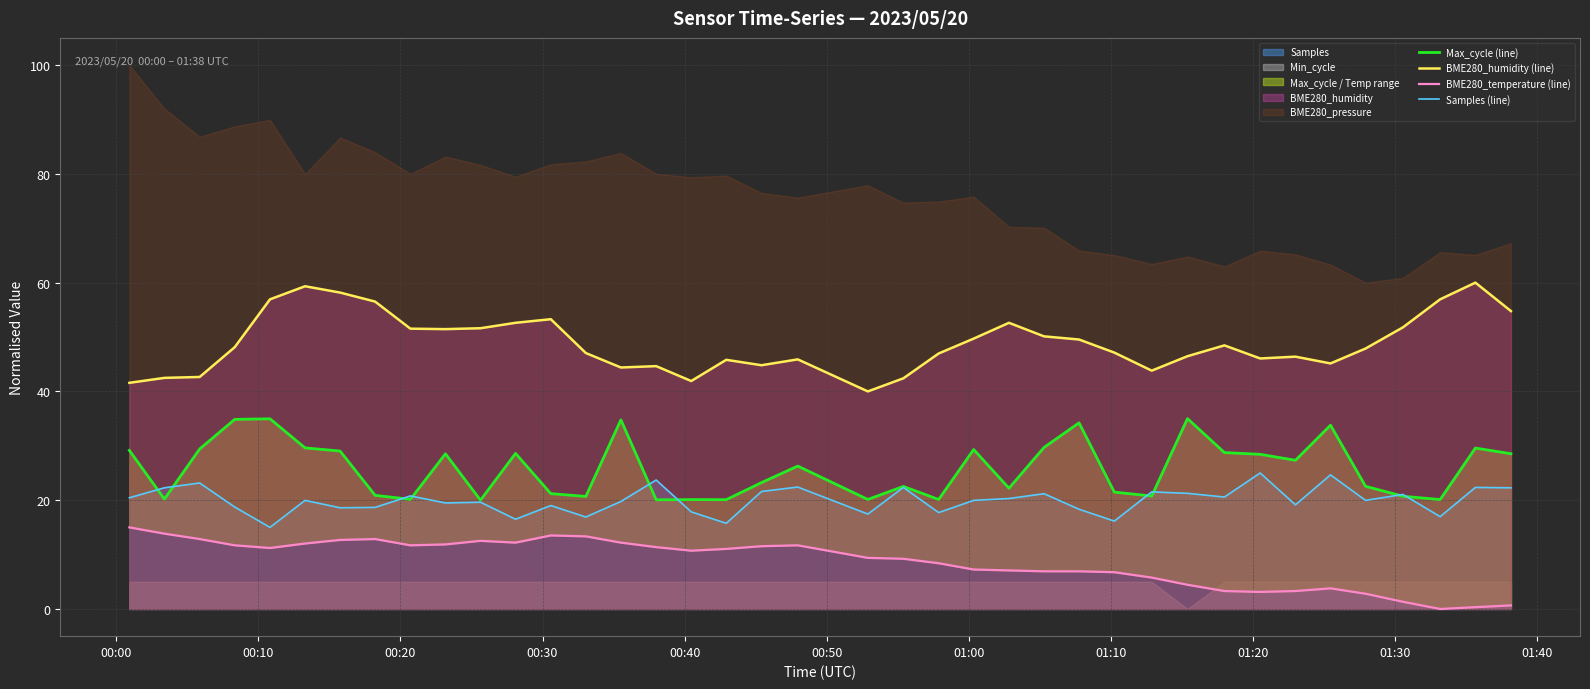

True or false: Max_cycle (line) has more than 1 interior local peaks.

True